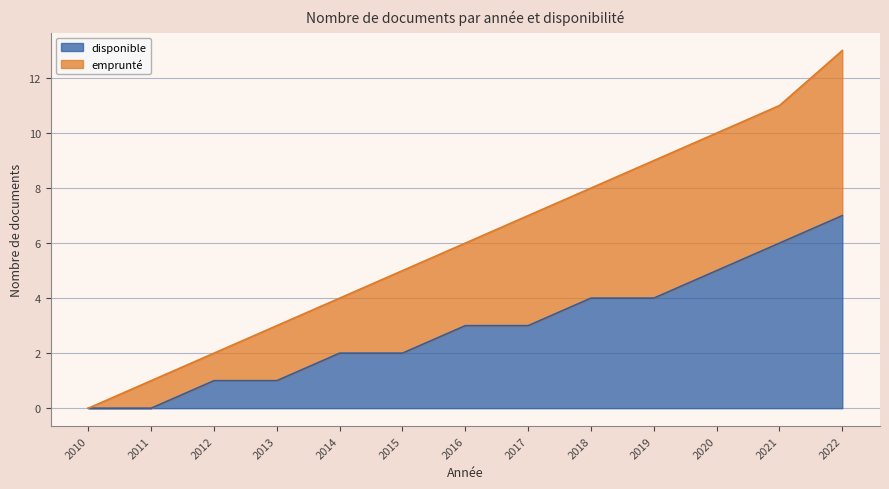

At which category is the sum across all series the highest?

2022